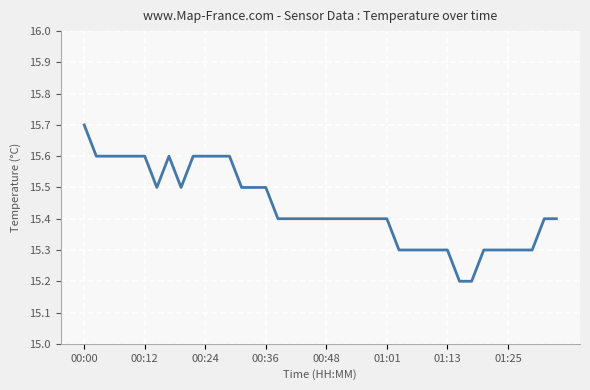

What is the difference between the maximum and minimum values?

0.5